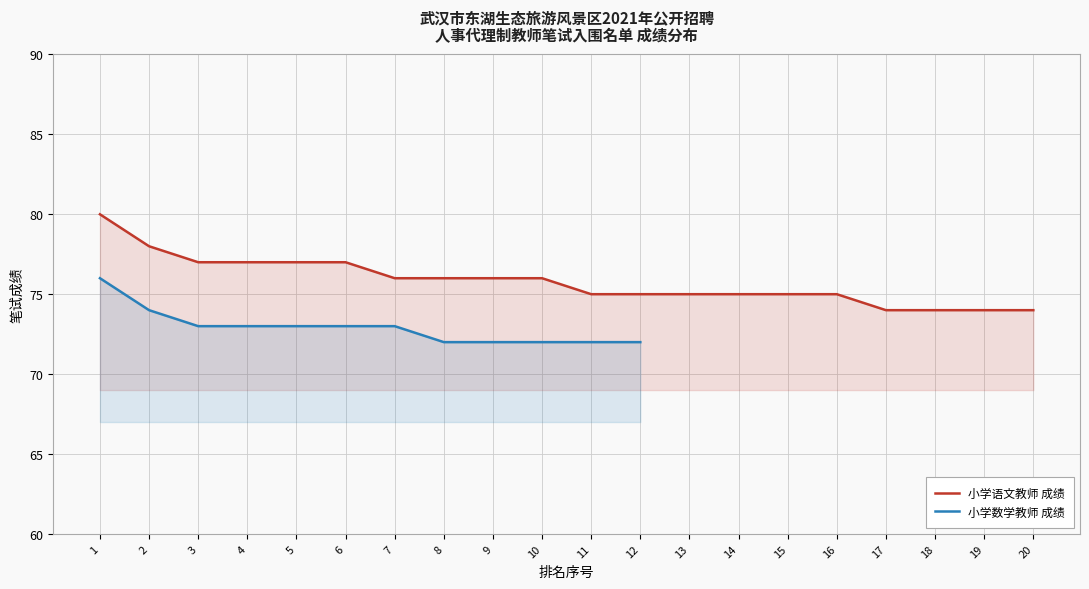

What is the approximate value at 6?

77